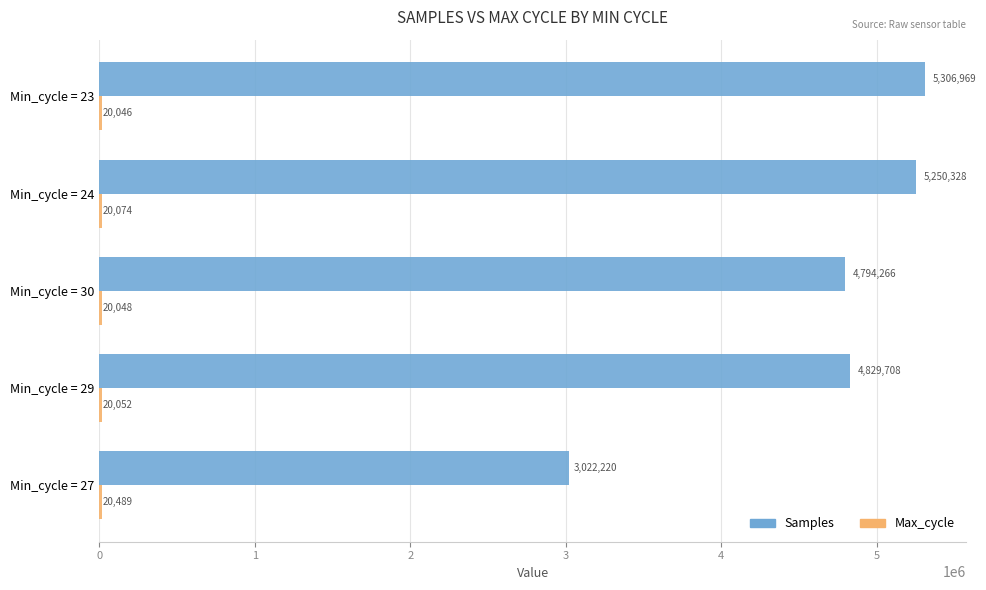

Which series has the largest range (max minus min)?

Samples